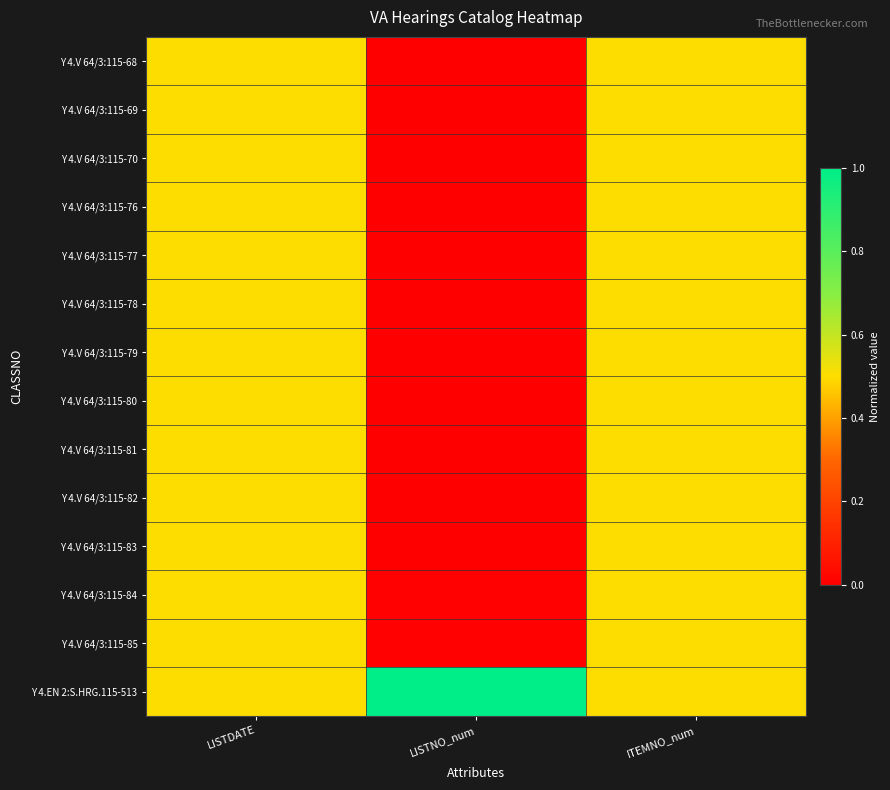

At which category is the sum across all series the highest?

LISTDATE